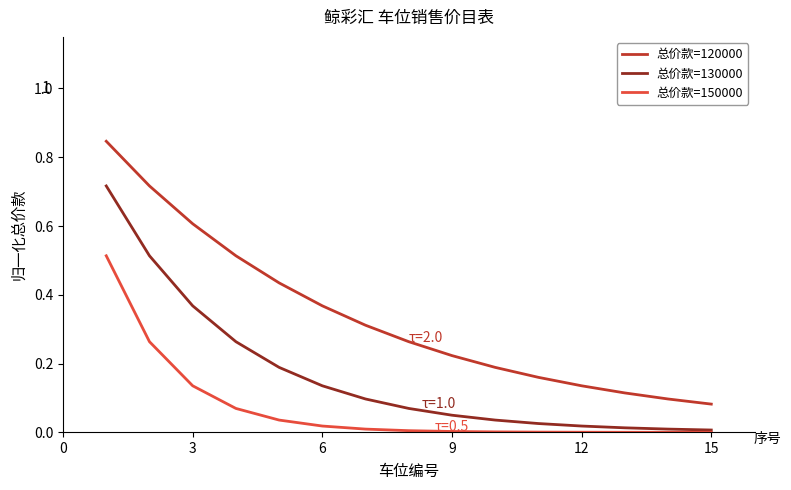

What are all the series names shown in the legend?

总价款=120000, 总价款=130000, 总价款=150000